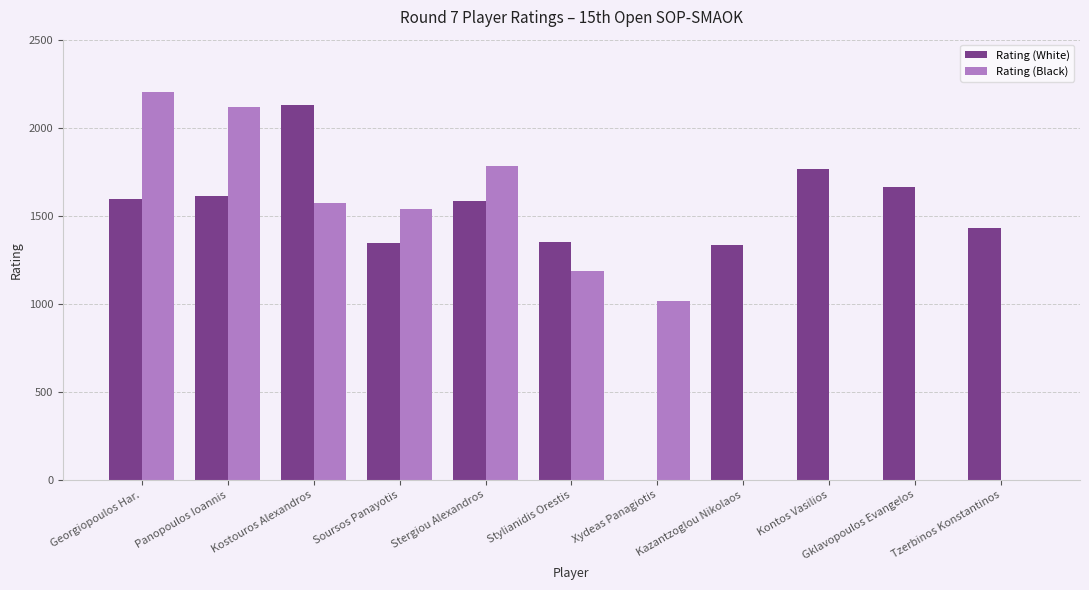

Between Kostouros Alexandros and Tzerbinos Konstantinos, which series saw the biggest shift?

Rating (Black)